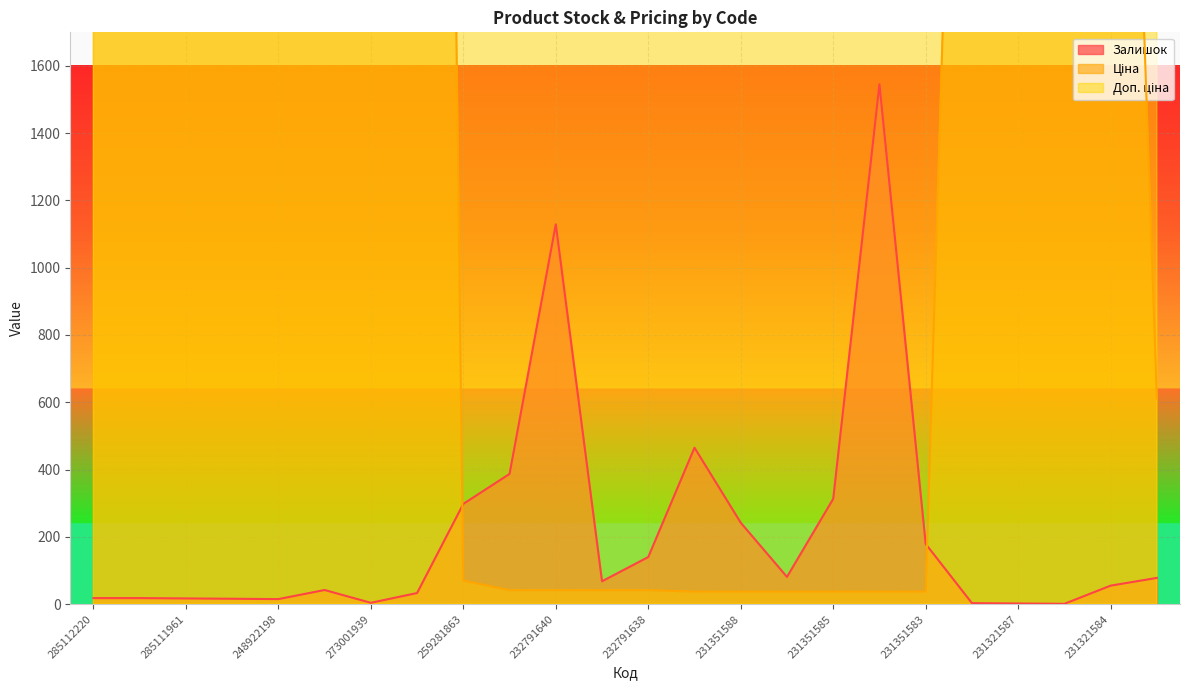

What position from the left is 285112220?

1